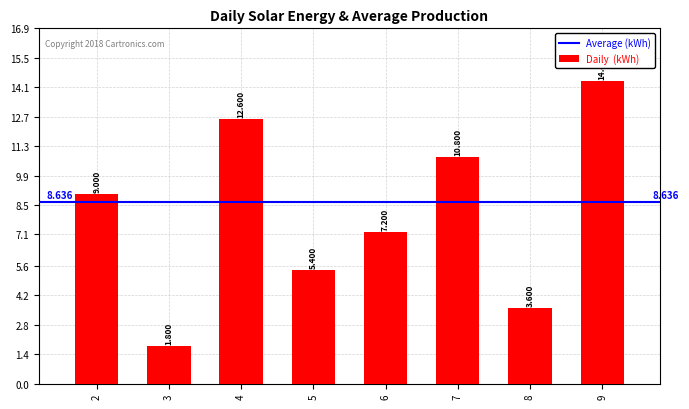

Count the number of categories in the chart.

8